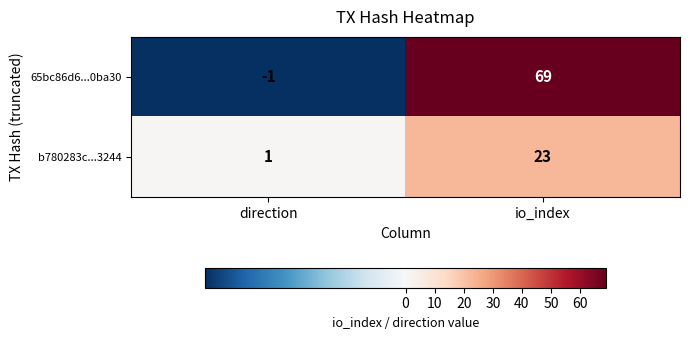

Which category has the lowest value across all series?

direction